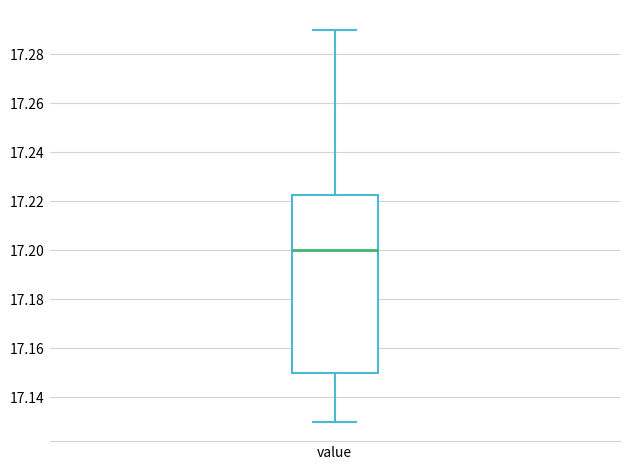

Where does the median line of the box for value sit on the y-axis? The values are not printed on the chart, so give them approximately, as read against the axis.

17.200